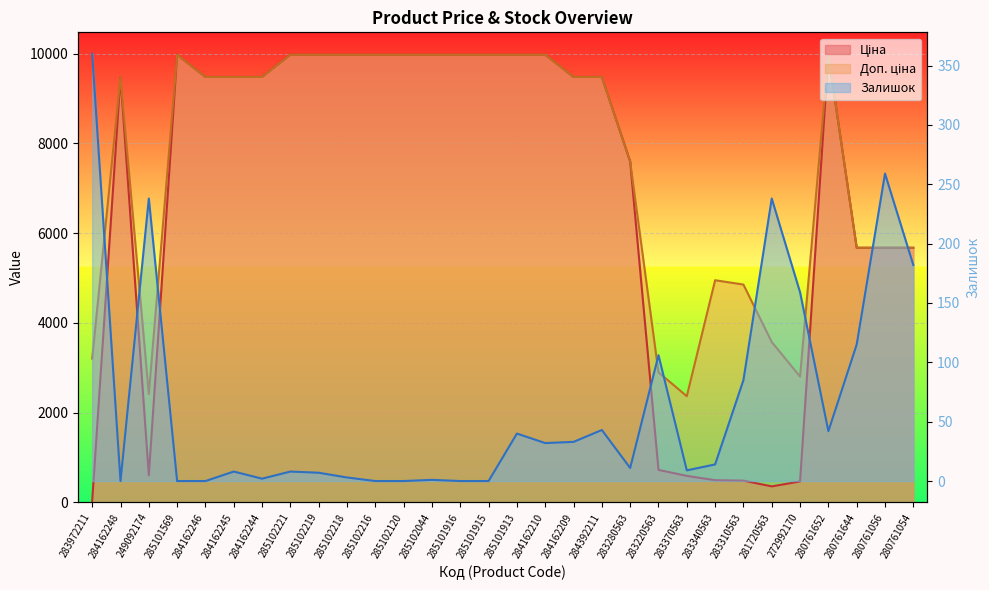

What is the sum of the Доп. ціна values at 285101916 and 285102221?

19950.0